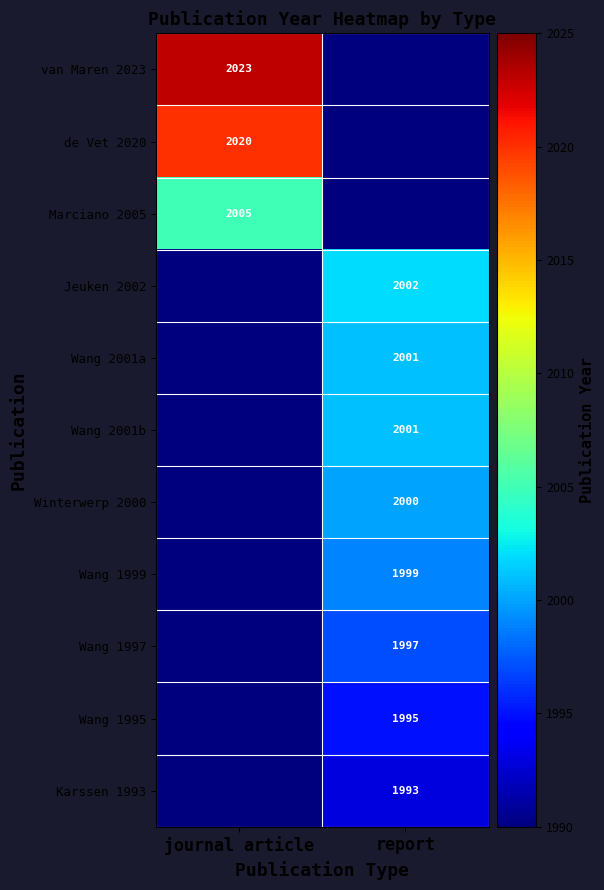

The Marciano 2005 series shows 2005 at journal article. True or false?

True